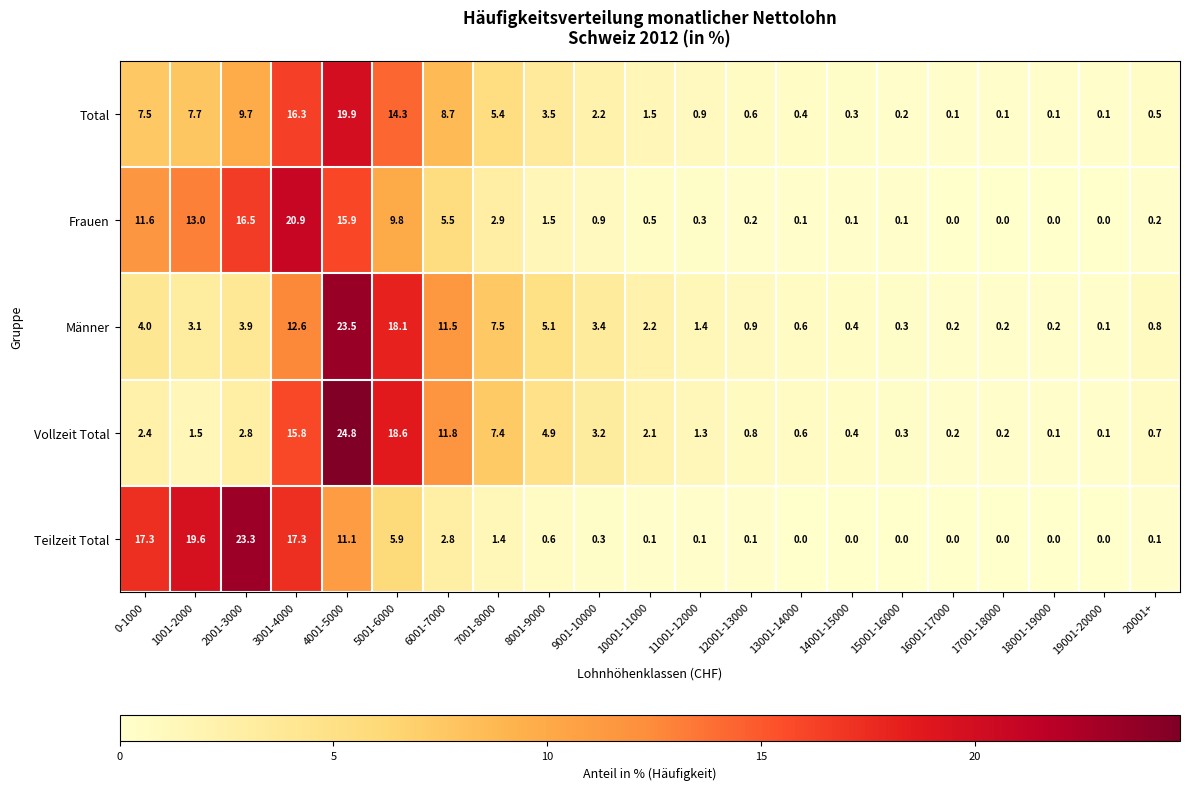

At which label is Total closest to 10?

2001-3000